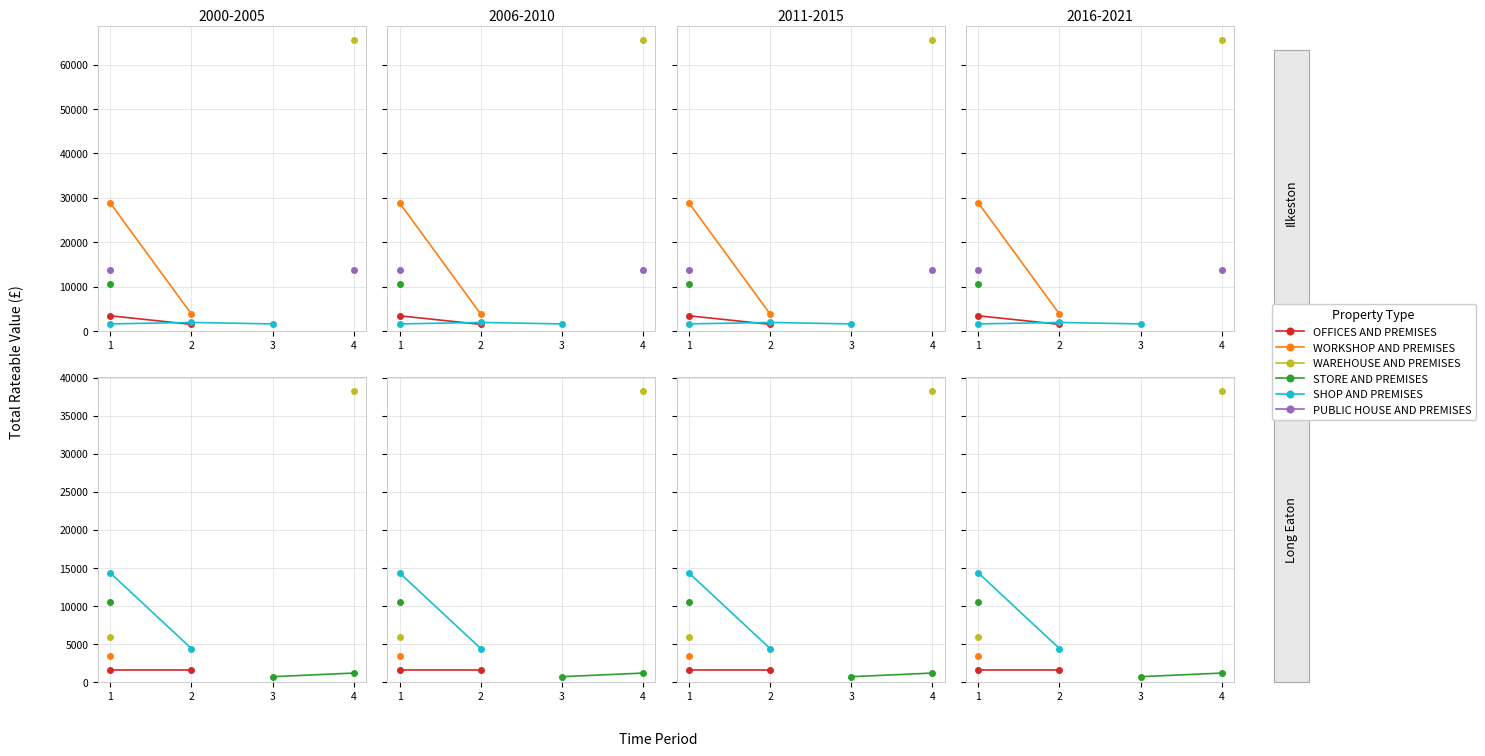

Does the chart display data point markers on the line(s)?

Yes